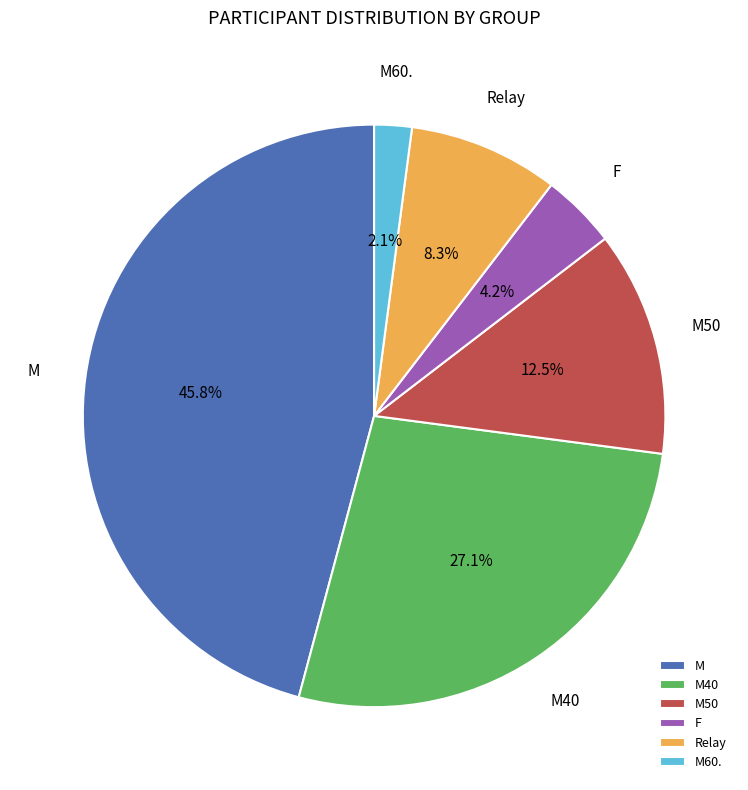

To the nearest percent, what percentage of the pie is Relay?

8%